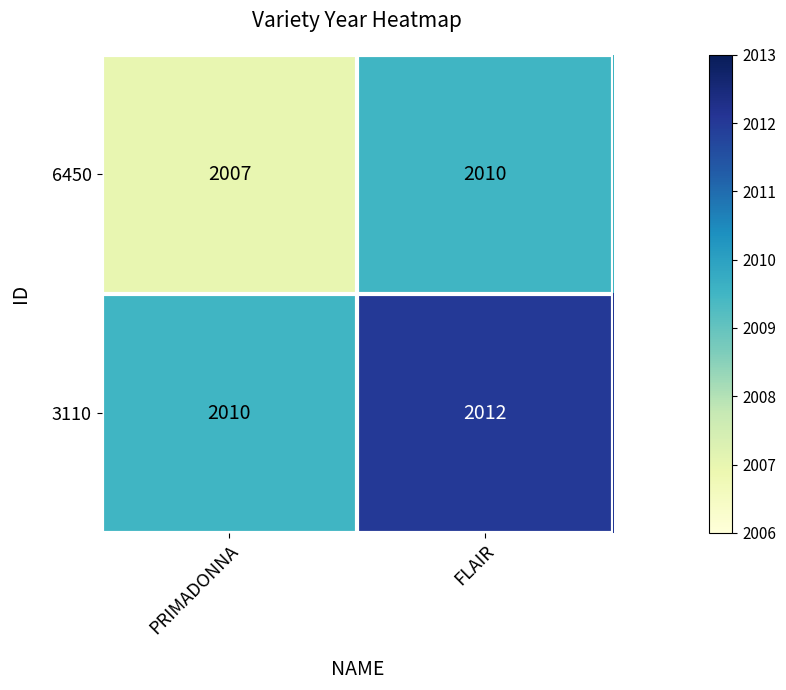

Reading left to right, extract all data points from this chart.

6450: 2007	2010
3110: 2010	2012